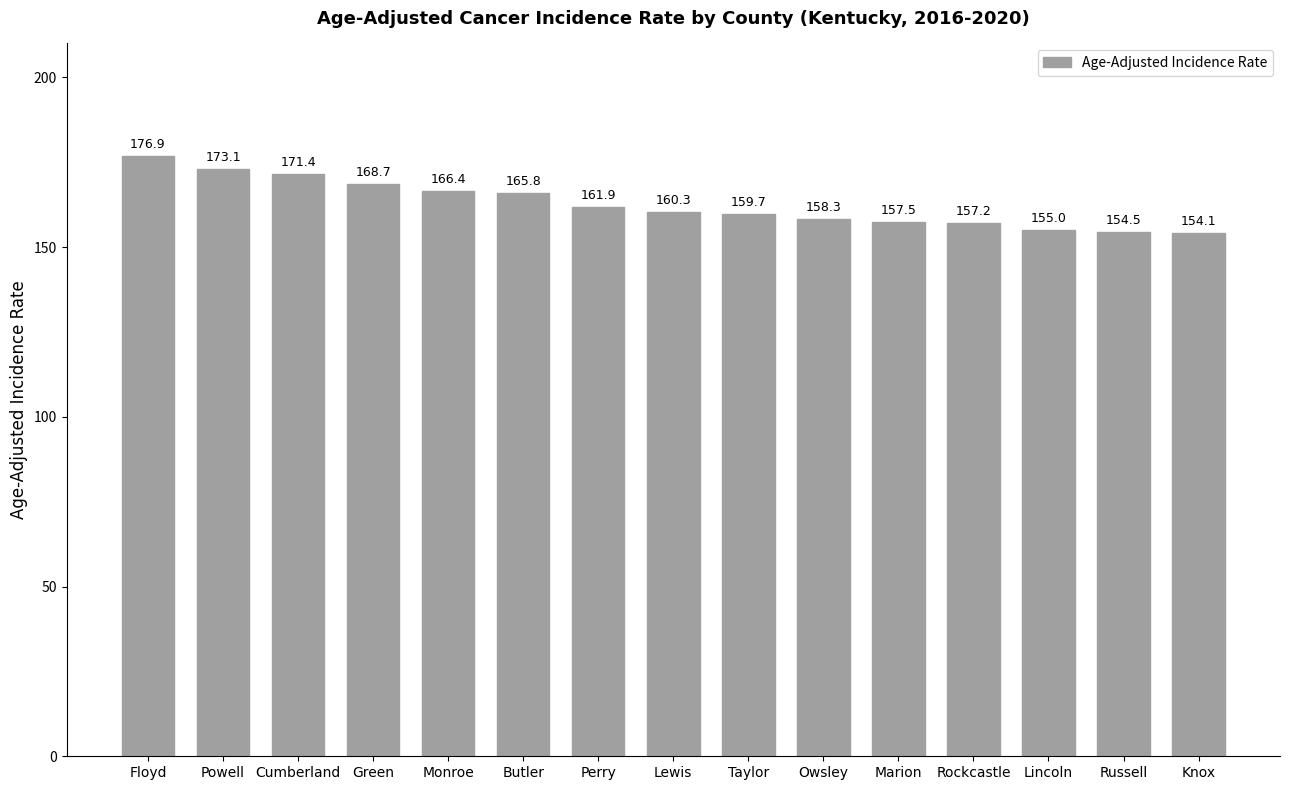

List the labels in order of value, largest first.

Floyd, Powell, Cumberland, Green, Monroe, Butler, Perry, Lewis, Taylor, Owsley, Marion, Rockcastle, Lincoln, Russell, Knox